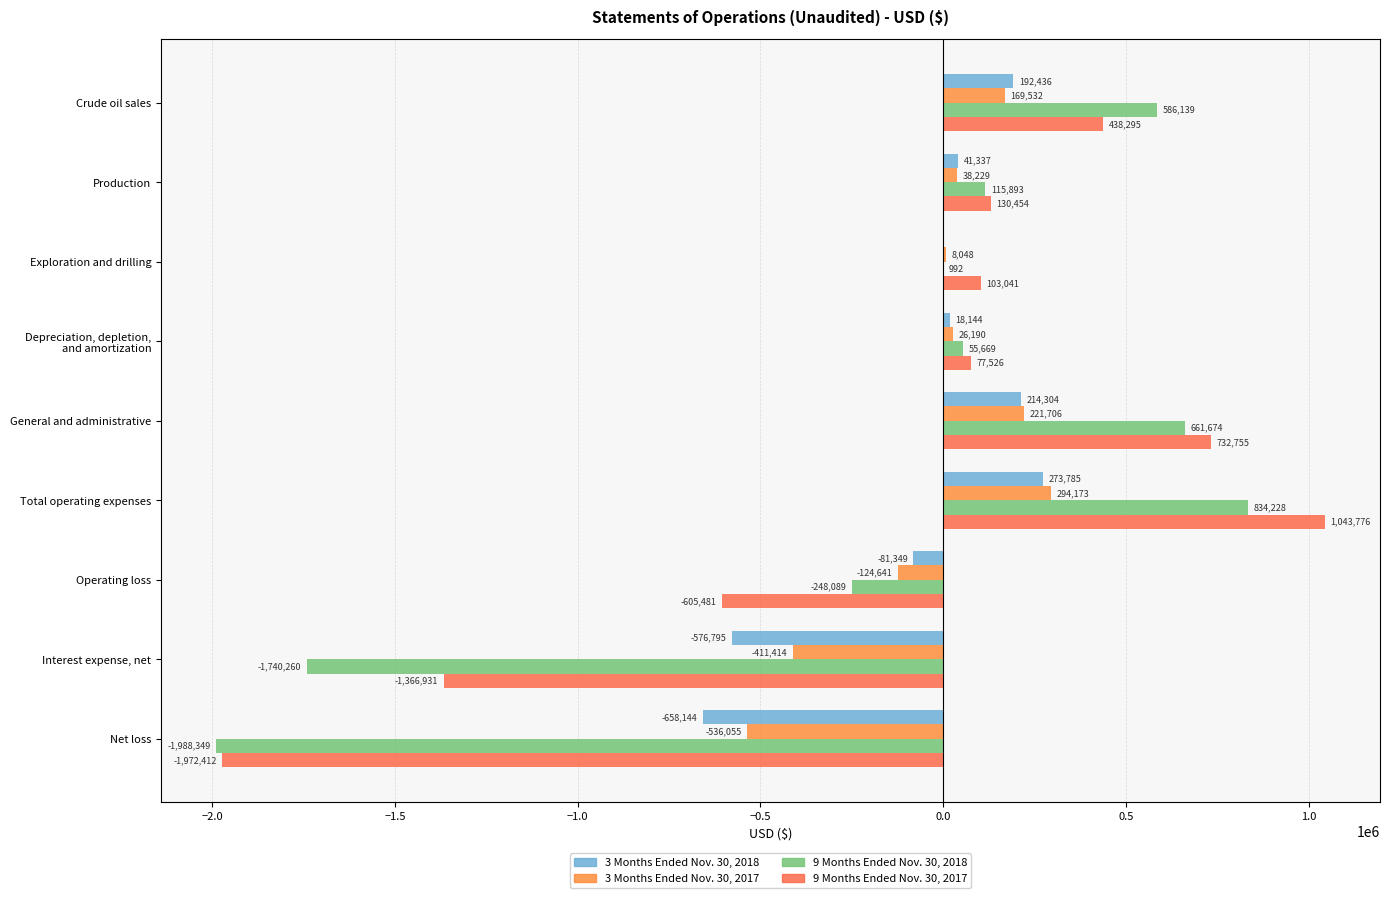

What is the sum of all 3 Months Ended Nov. 30, 2018 values?

-576282